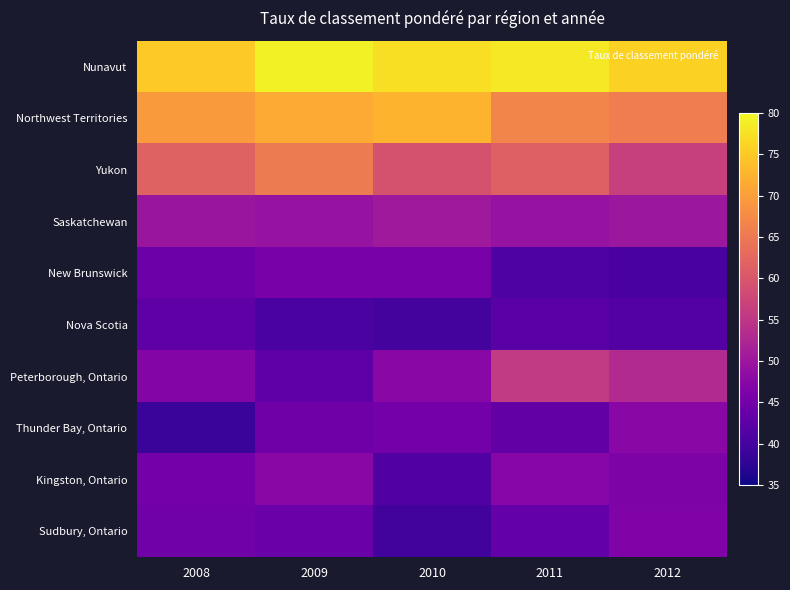

What is the total value across all series at 2009?

530.7